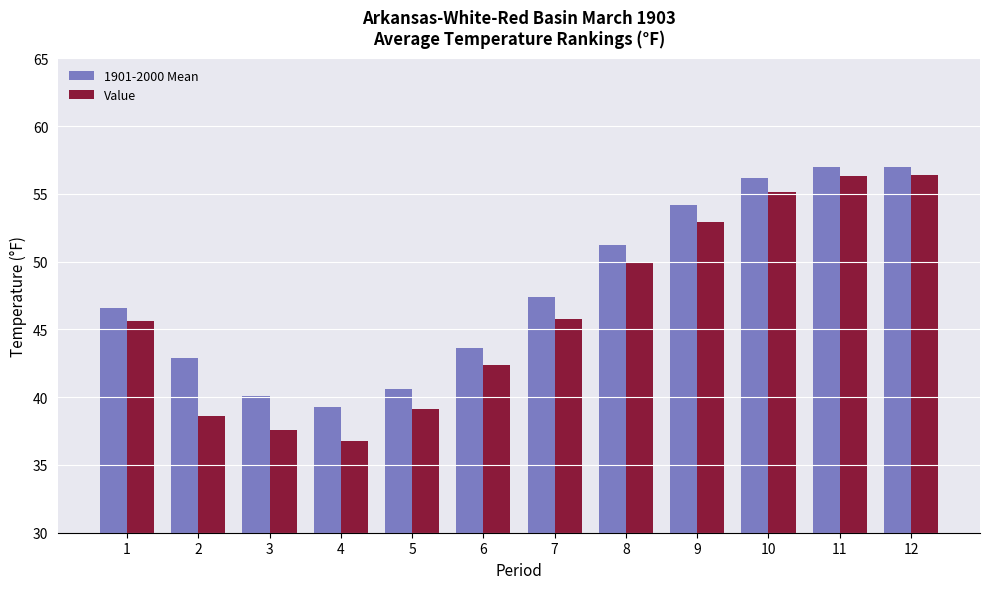

At 5, list the series in order from smallest to largest.

Value, 1901-2000 Mean